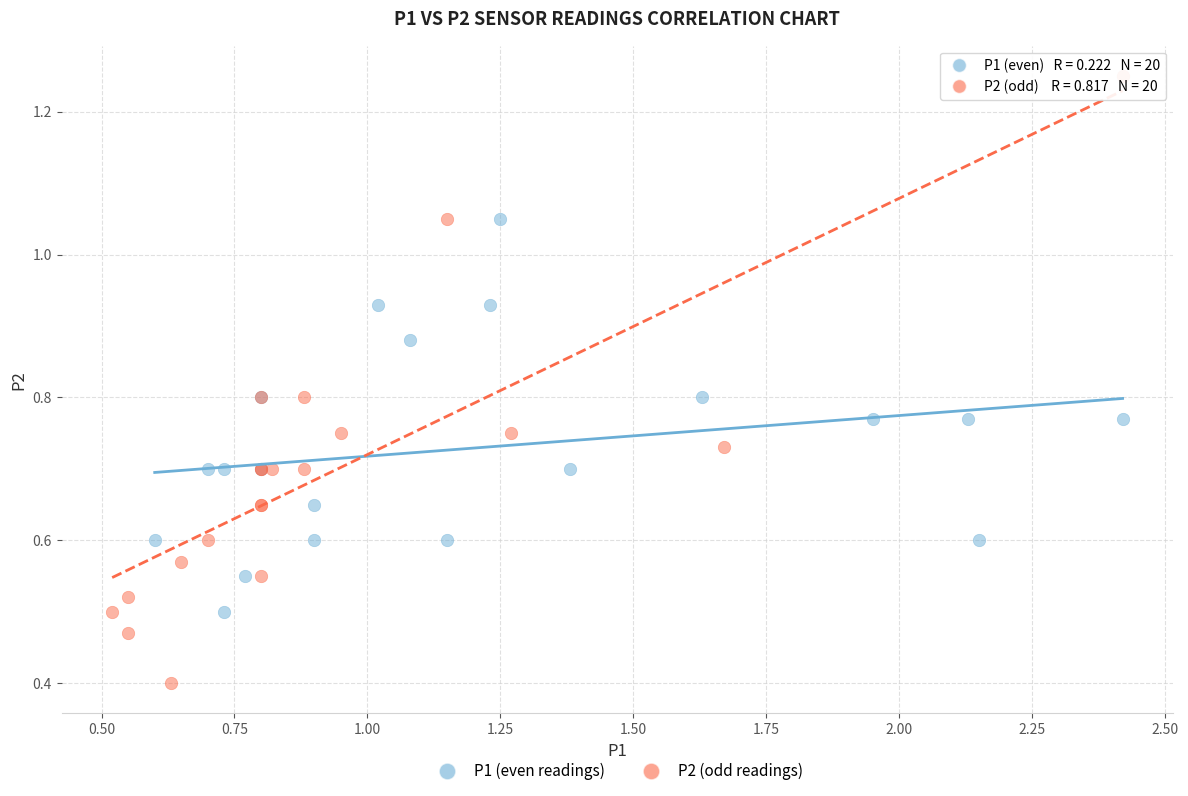

Which series contains the highest Y value?

P2 (odd readings)